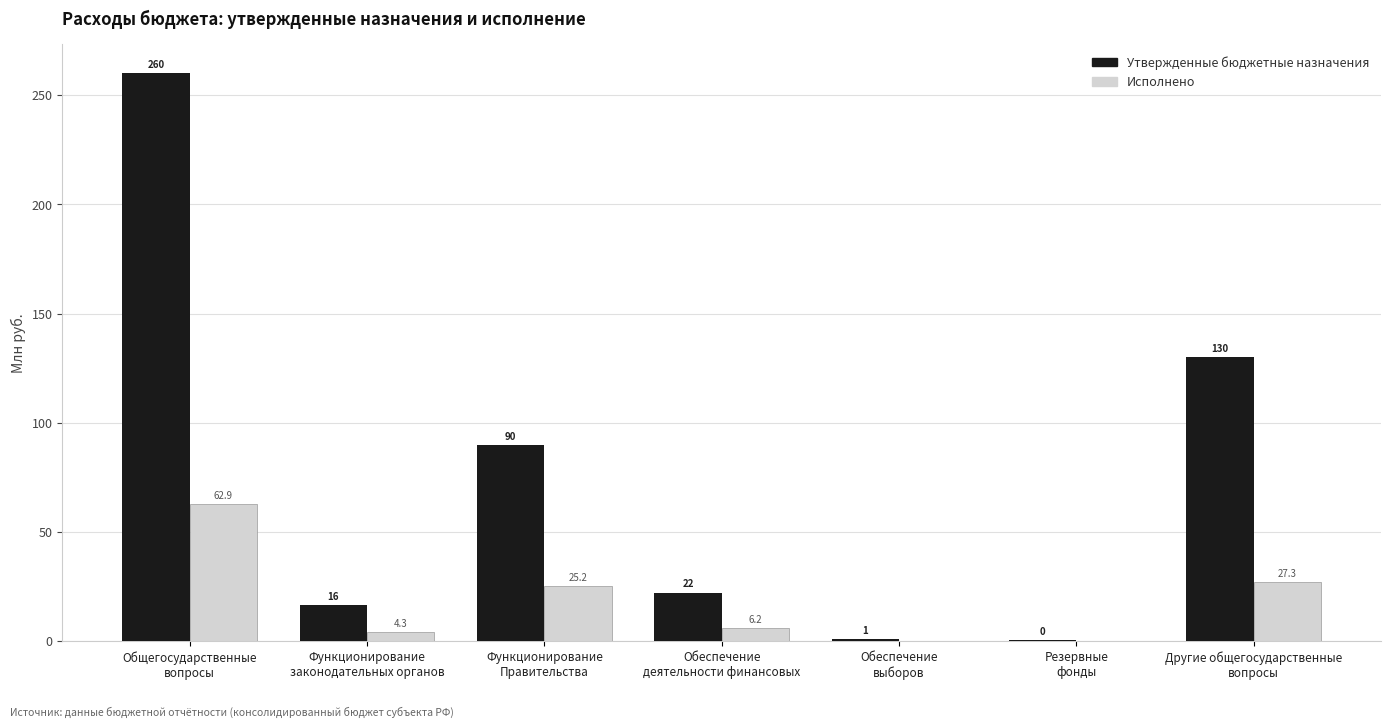

Reading left to right, extract all data points from this chart.

Утвержденные бюджетные назначения: Общегосударственные
вопросы=260.2	Функционирование
законодательных органов=16.4	Функционирование
Правительства=89.8	Обеспечение
деятельности финансовых=22.3	Обеспечение
выборов=1.0	Резервные
фонды=0.4	Другие общегосударственные
вопросы=130.2
Исполнено: Общегосударственные
вопросы=62.9	Функционирование
законодательных органов=4.3	Функционирование
Правительства=25.2	Обеспечение
деятельности финансовых=6.2	Обеспечение
выборов=0.0	Резервные
фонды=0.0	Другие общегосударственные
вопросы=27.3